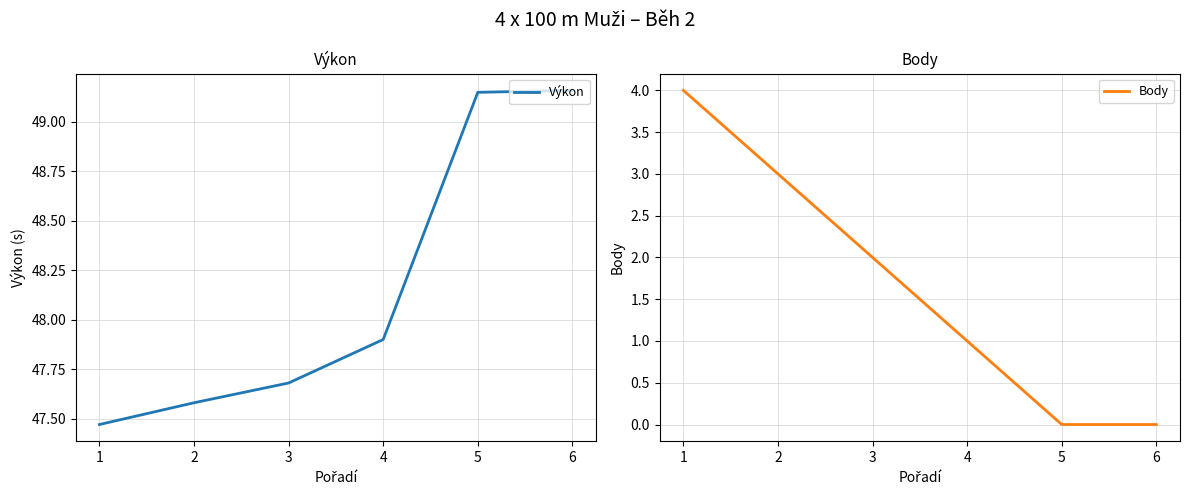

What is the difference between the Body values at 2 and 4?

2